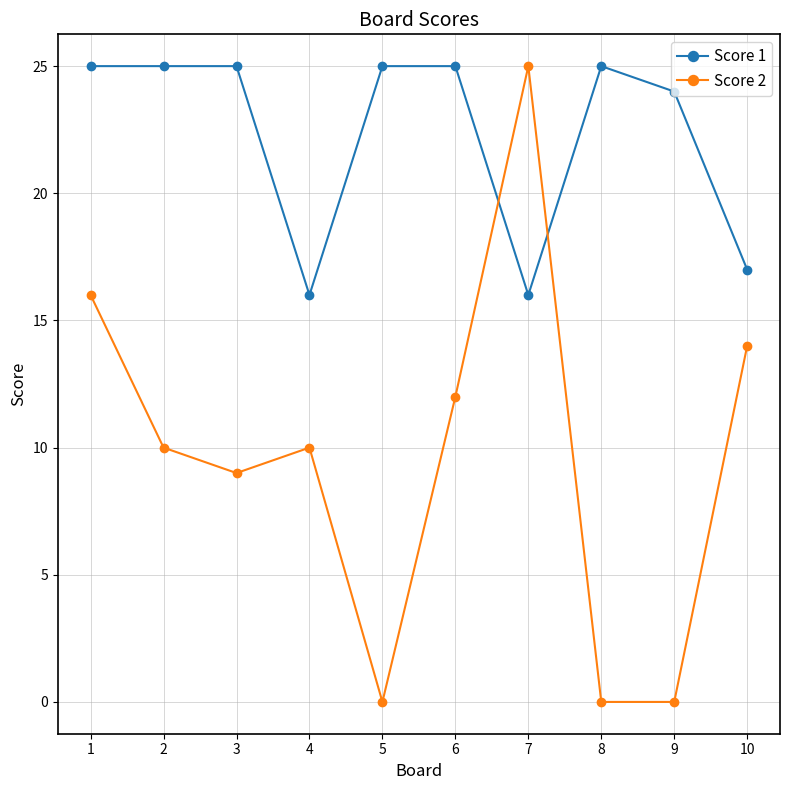

How many data points in Score 1 are less than 25?

4